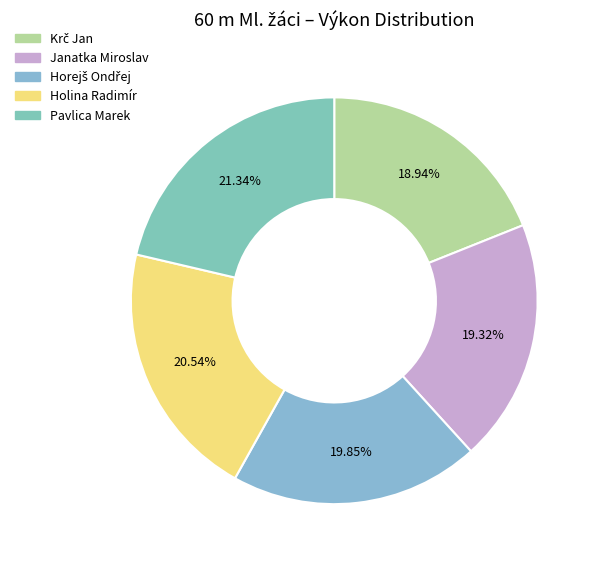

Is Holina Radimír the majority of the pie?

No